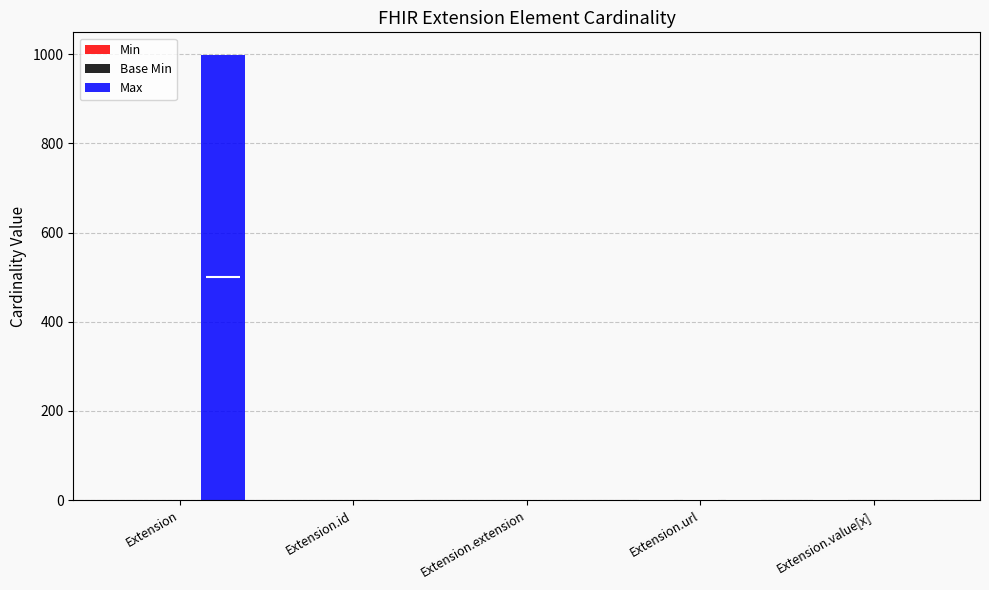

Rank the series at Extension.id from lowest to highest value.

Min, Base Min, Max